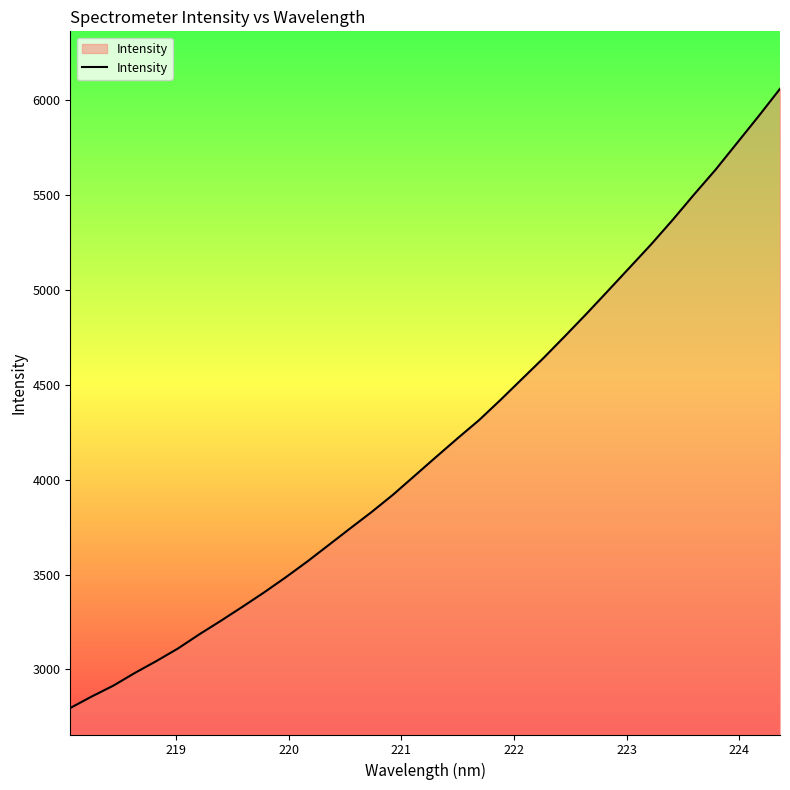

True or false: the data has more than 2 interior local peaks.

False